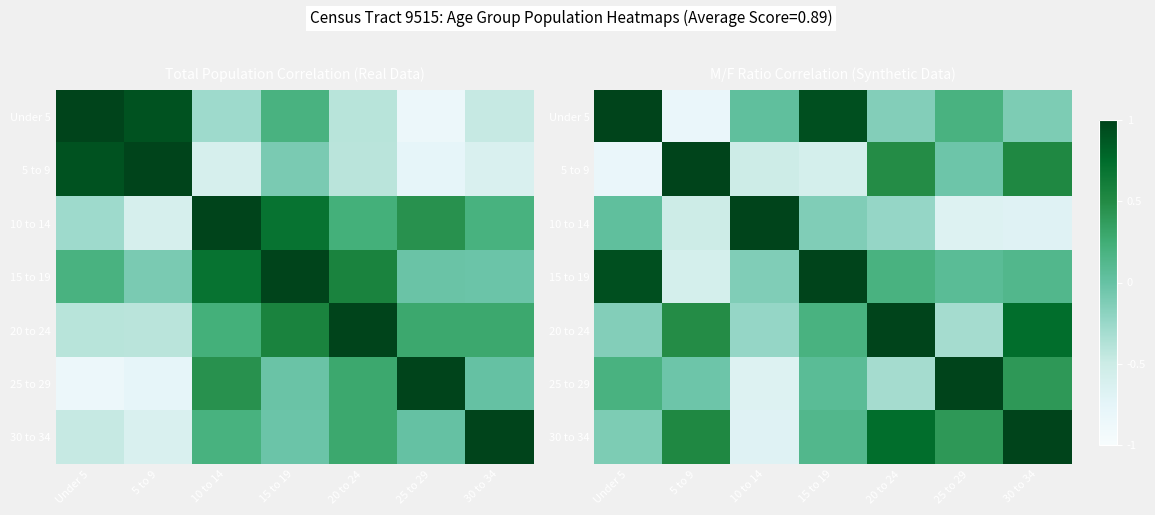

At which category does the chart reach its peak across all series?

Under 5